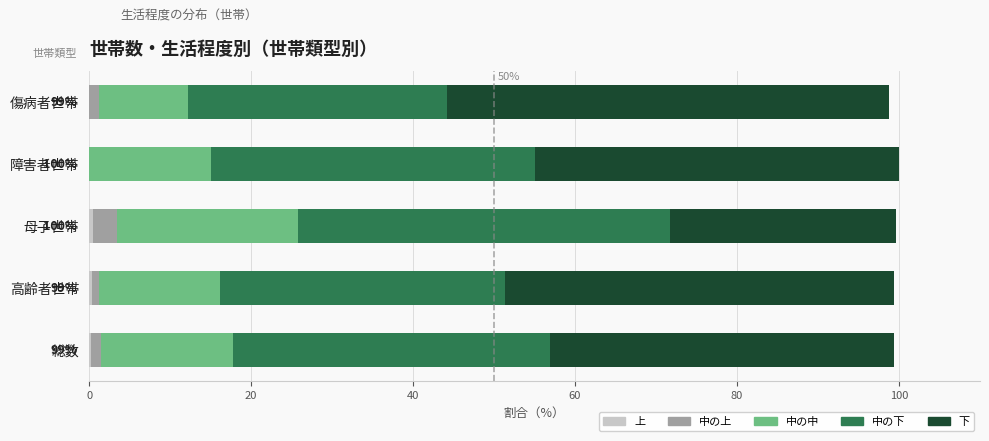

What is the total value across all series at 障害者世帯?

100.0